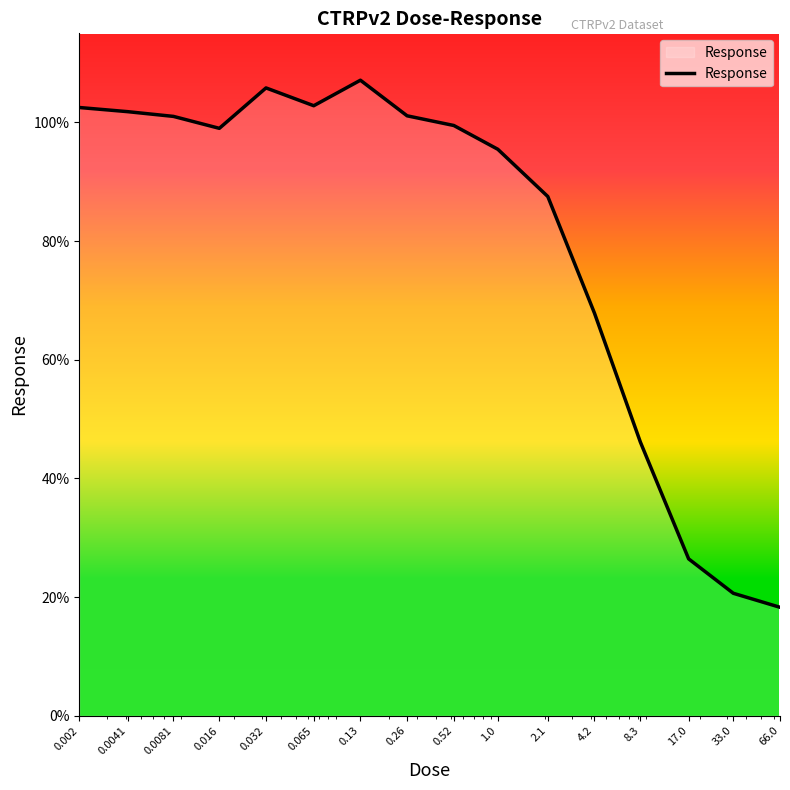

What is the difference between the maximum and minimum values?

88.8